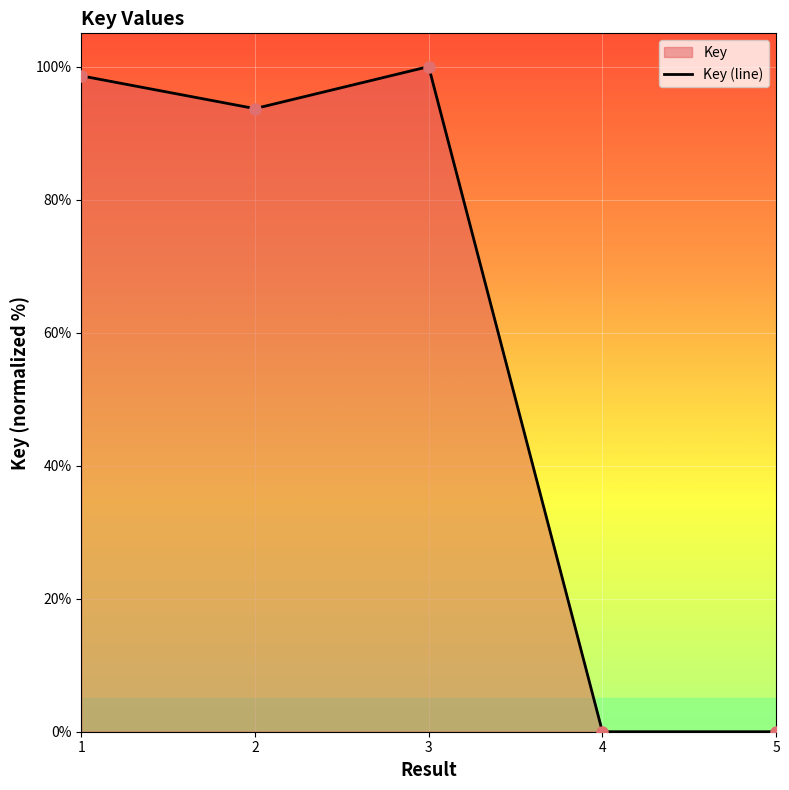

How many lines are shown in the chart?

1